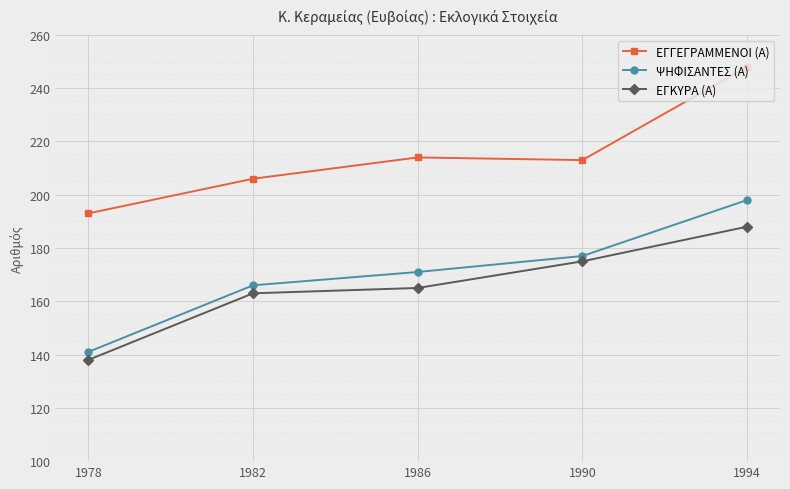

True or false: ΕΓΓΕΓΡΑΜΜΕΝΟΙ (Α) and ΕΓΚΥΡΑ (Α) cross at least once.

False